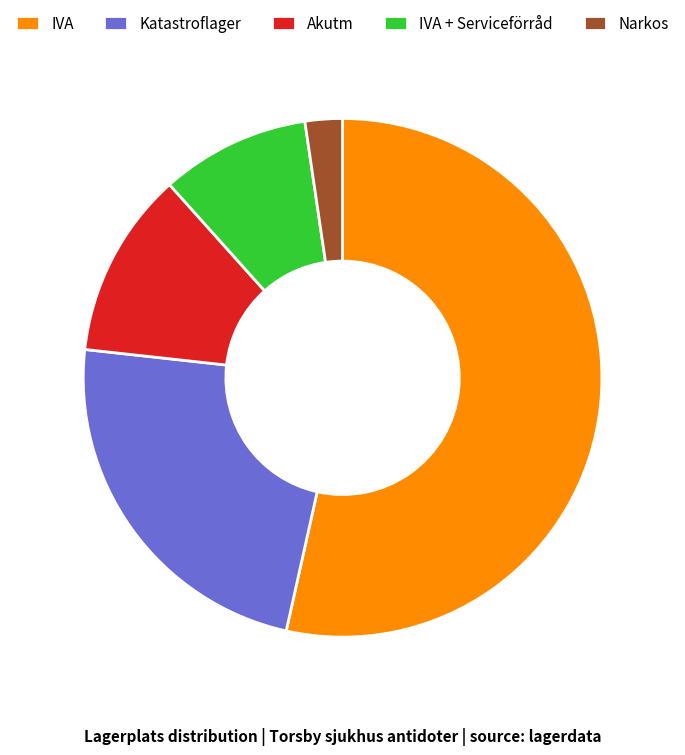

What is the ratio of the value at IVA to the value at Katastroflager?

2.3